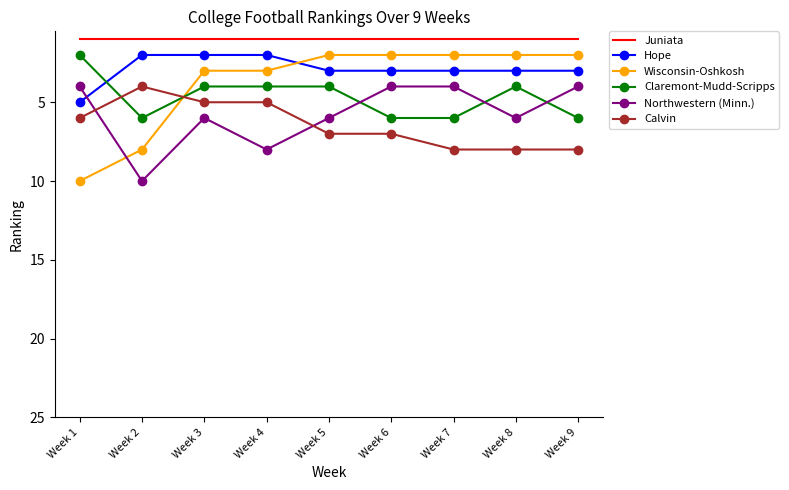

What is the difference between the highest and lowest values at Week 8?

7